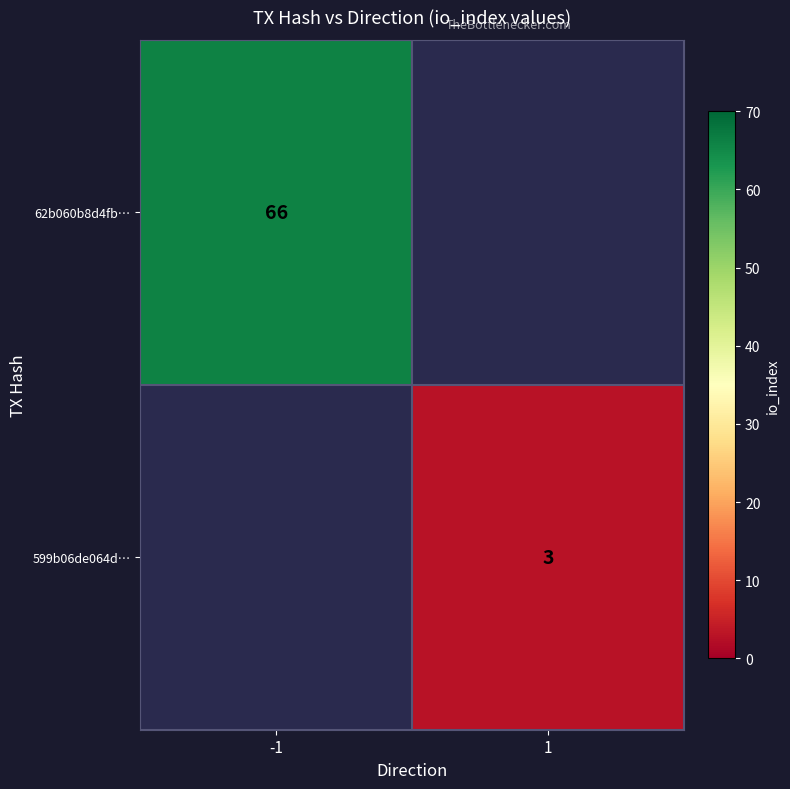

Count the number of categories in the chart.

2